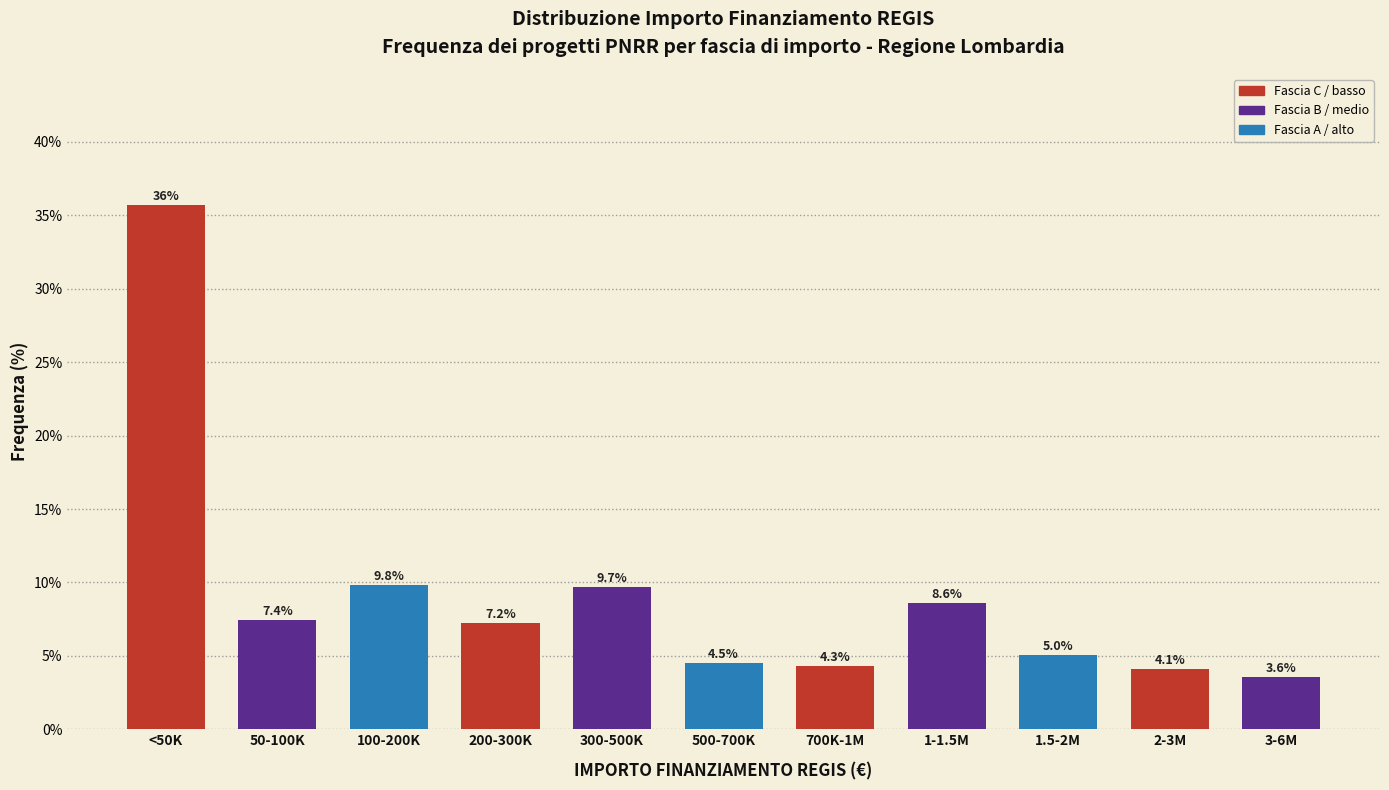

Reading left to right, transcribe all the data shown in this chart.

<50K=35.7	50-100K=7.4	100-200K=9.8	200-300K=7.2	300-500K=9.7	500-700K=4.5	700K-1M=4.3	1-1.5M=8.6	1.5-2M=5.0	2-3M=4.1	3-6M=3.6